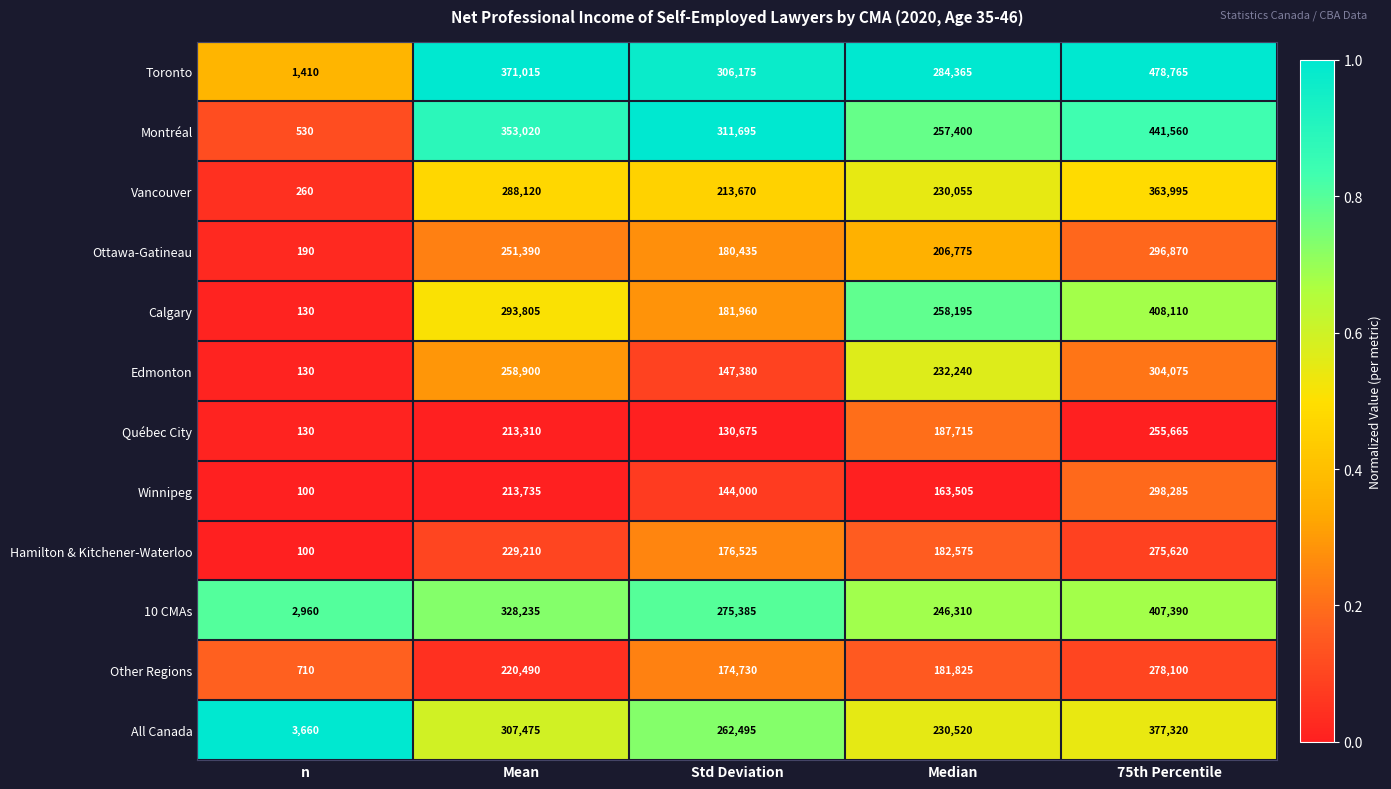

What is the sum of the Ottawa-Gatineau values at Median and 75th Percentile?

503645